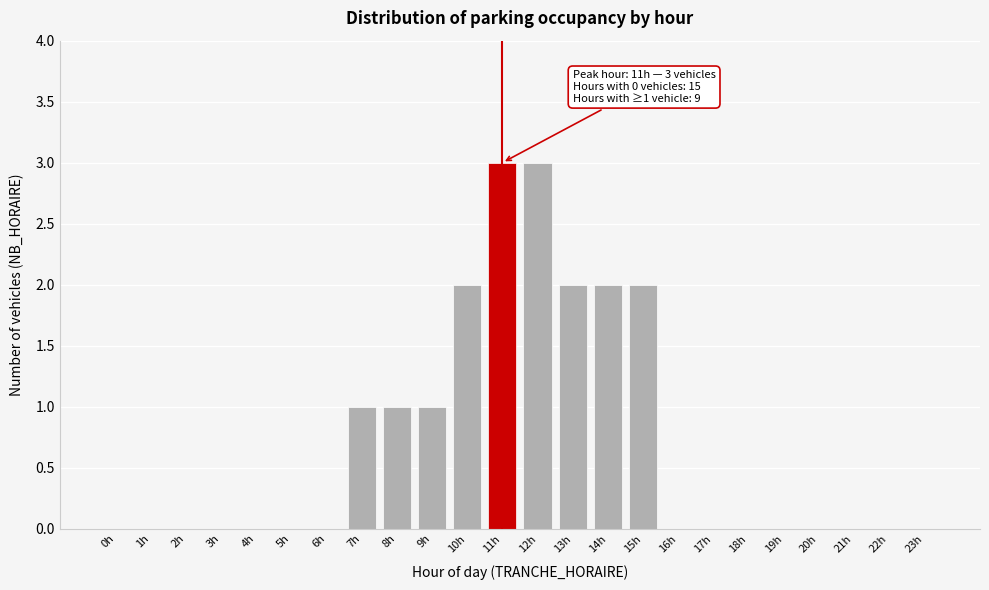

Reading left to right, extract all data points from this chart.

0h=0	1h=0	2h=0	3h=0	4h=0	5h=0	6h=0	7h=1	8h=1	9h=1	10h=2	11h=3	12h=3	13h=2	14h=2	15h=2	16h=0	17h=0	18h=0	19h=0	20h=0	21h=0	22h=0	23h=0